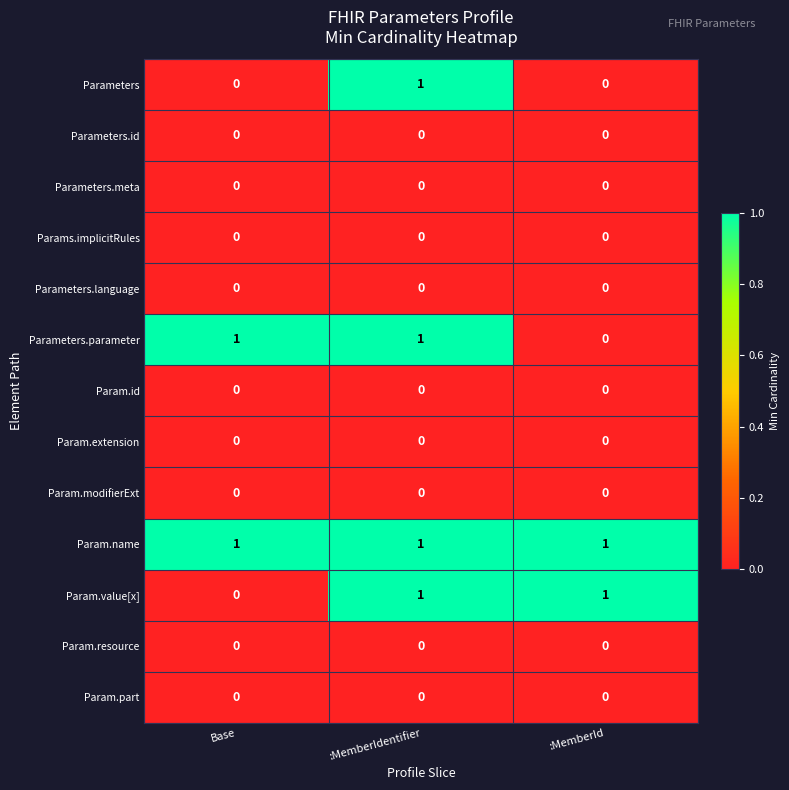

What is the total value across all series at :MemberId?

2